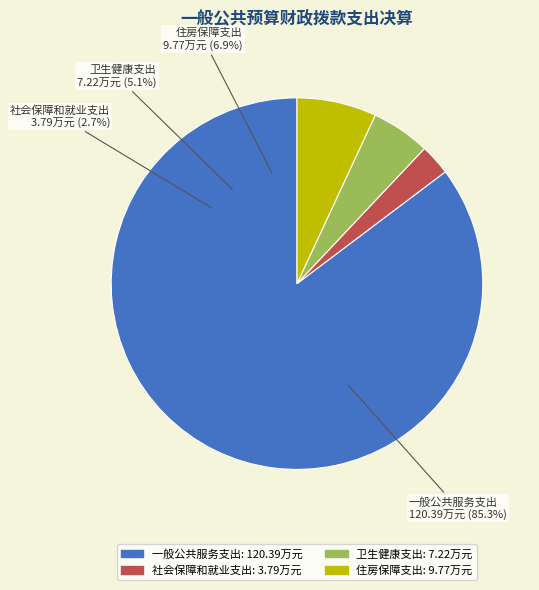

What is the largest slice in the pie chart?

一般公共服务支出